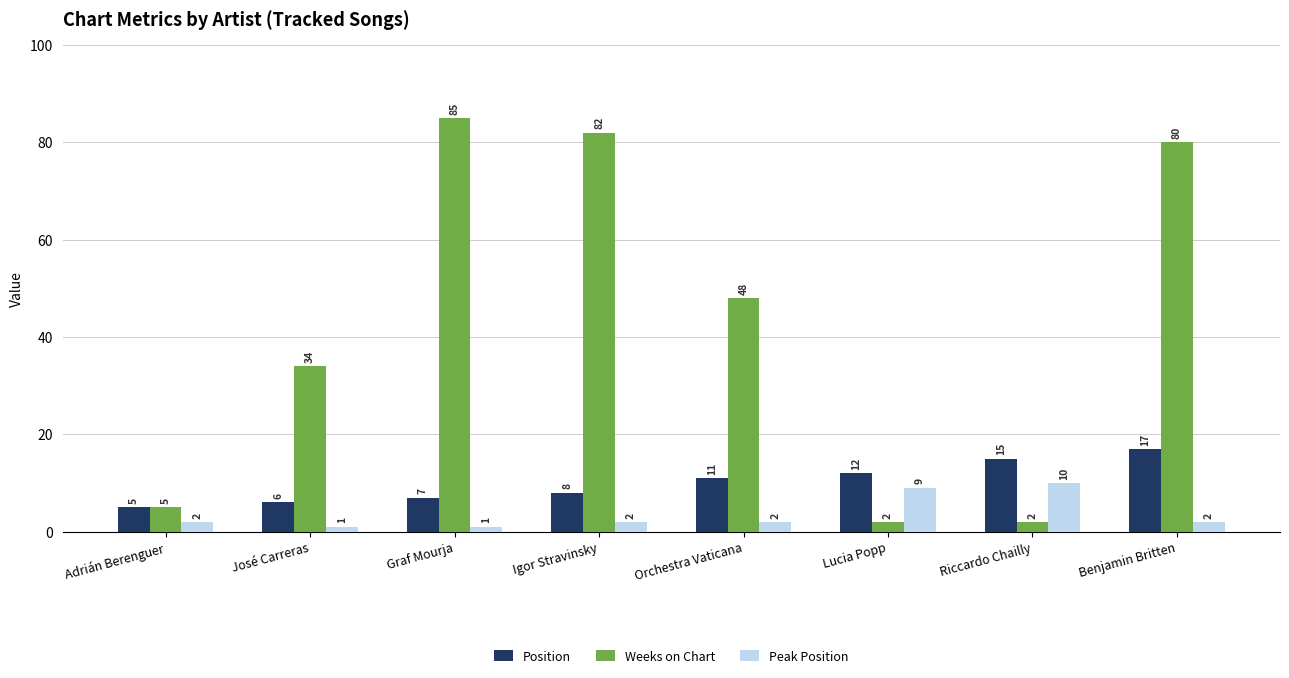

At which category does the chart reach its peak across all series?

Graf Mourja